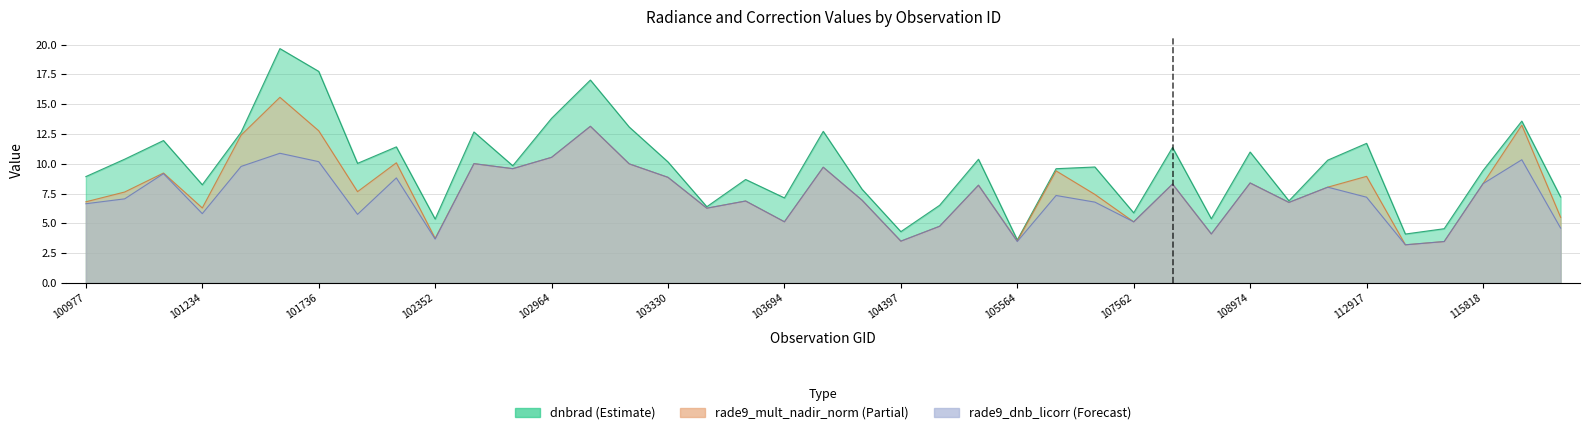

Which label corresponds to the largest value in the chart?

101605